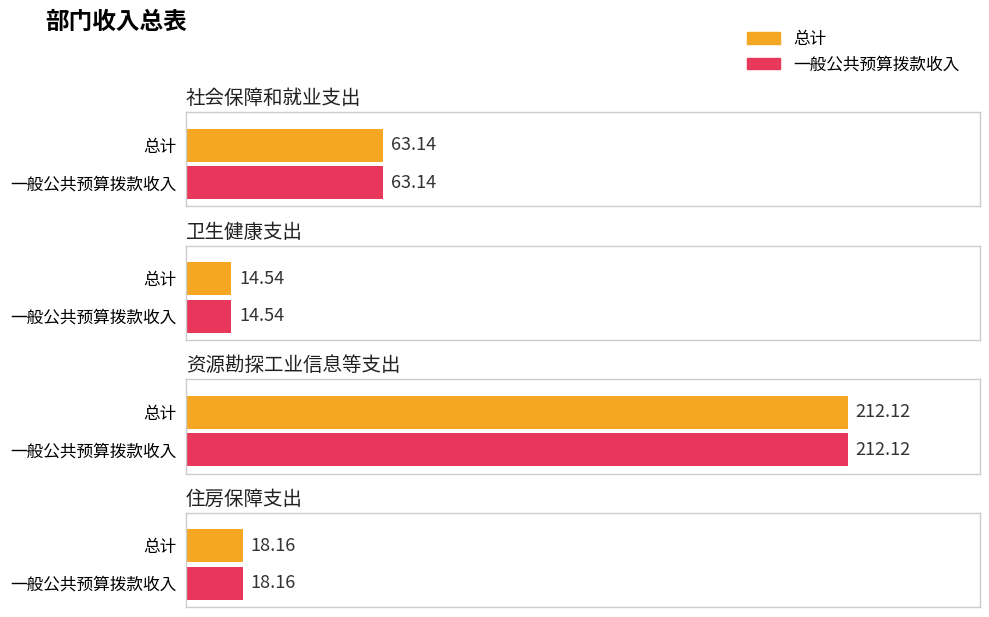

What is the sum of the 总计 values at 住房保障支出 and 资源勘探工业信息等支出?

230.3